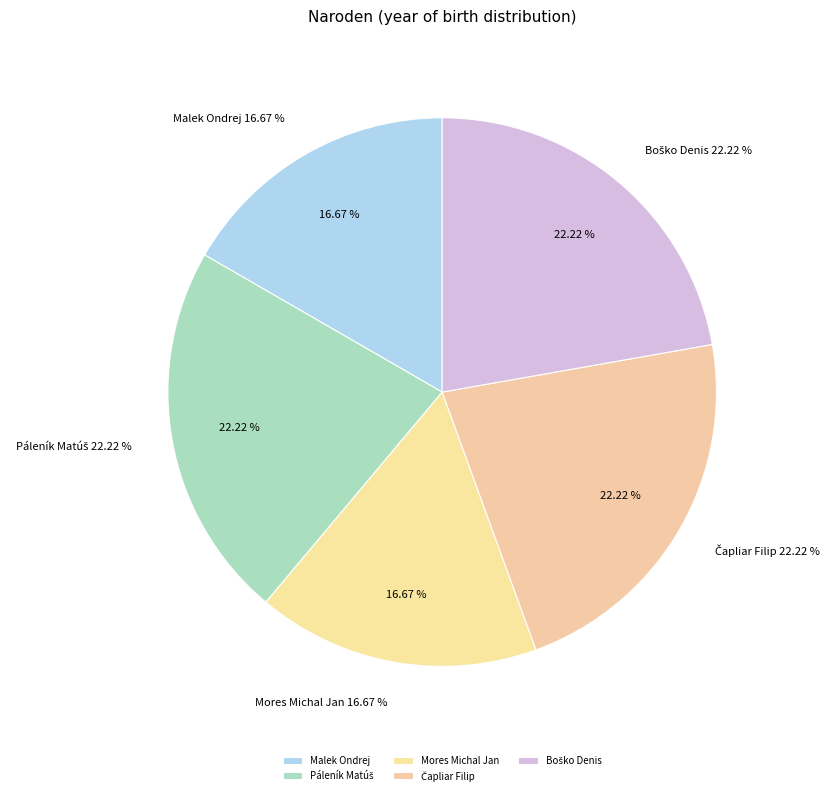

Which has a higher value, Boško Denis or Páleník Matúš?

Boško Denis